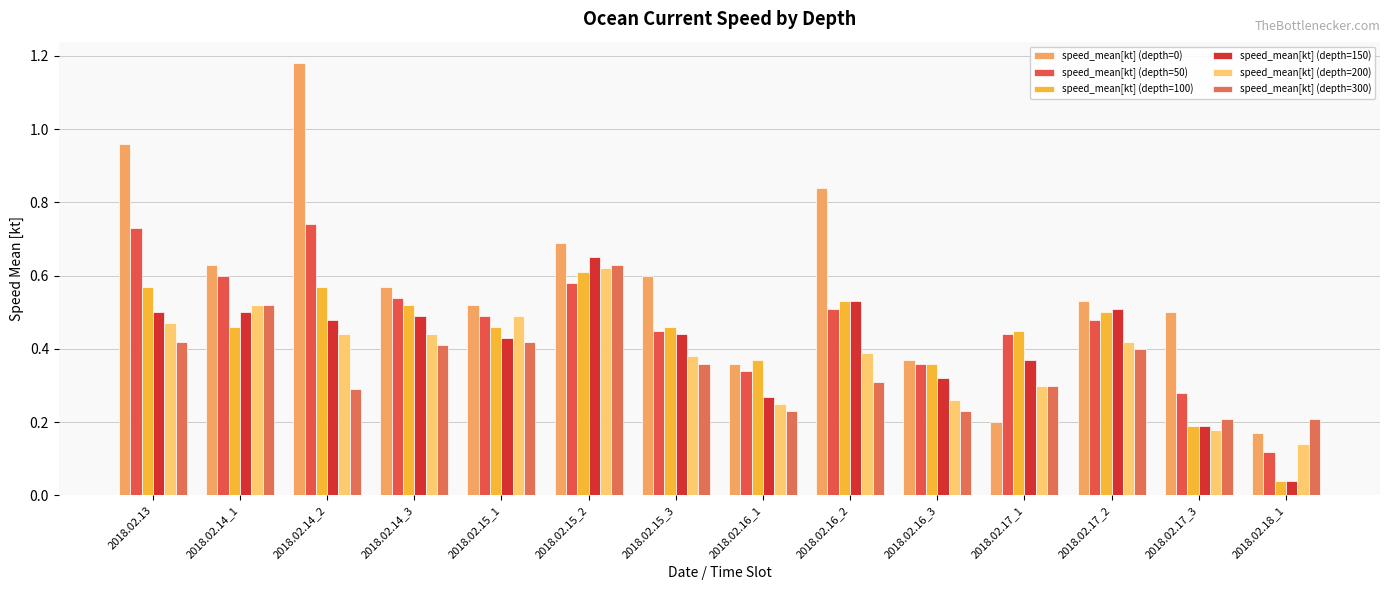

How many data points does each series have?

14